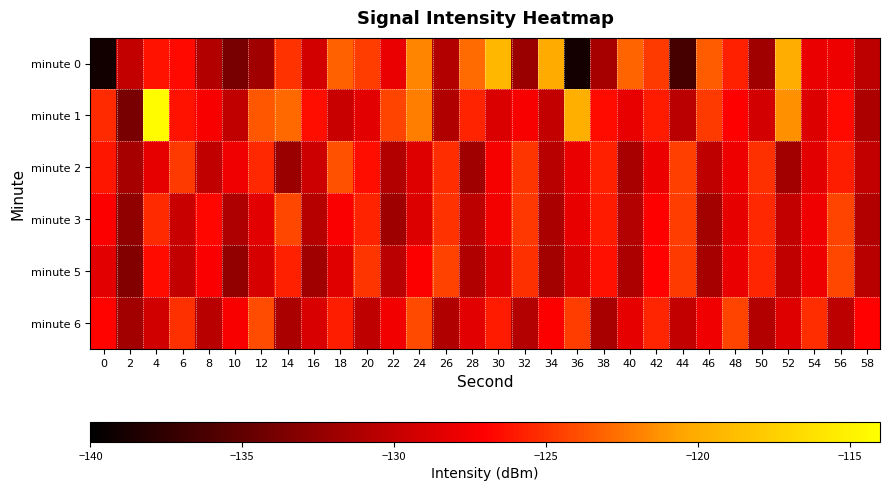

What is the maximum value shown in the chart?

-114.3